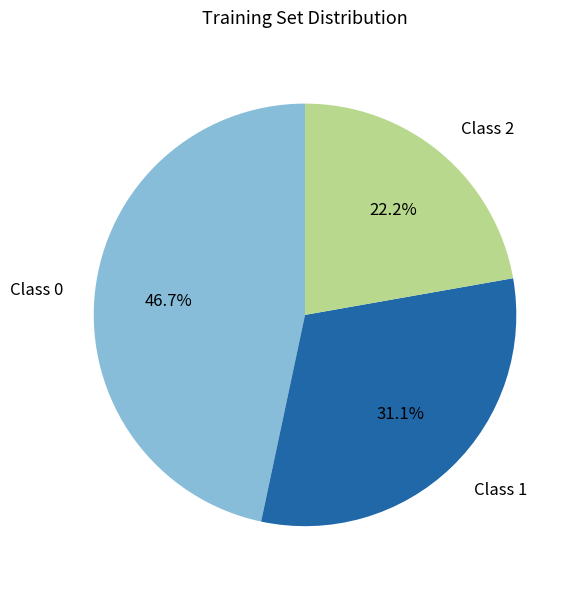

Rank the categories by value from highest to lowest.

Class 0, Class 1, Class 2